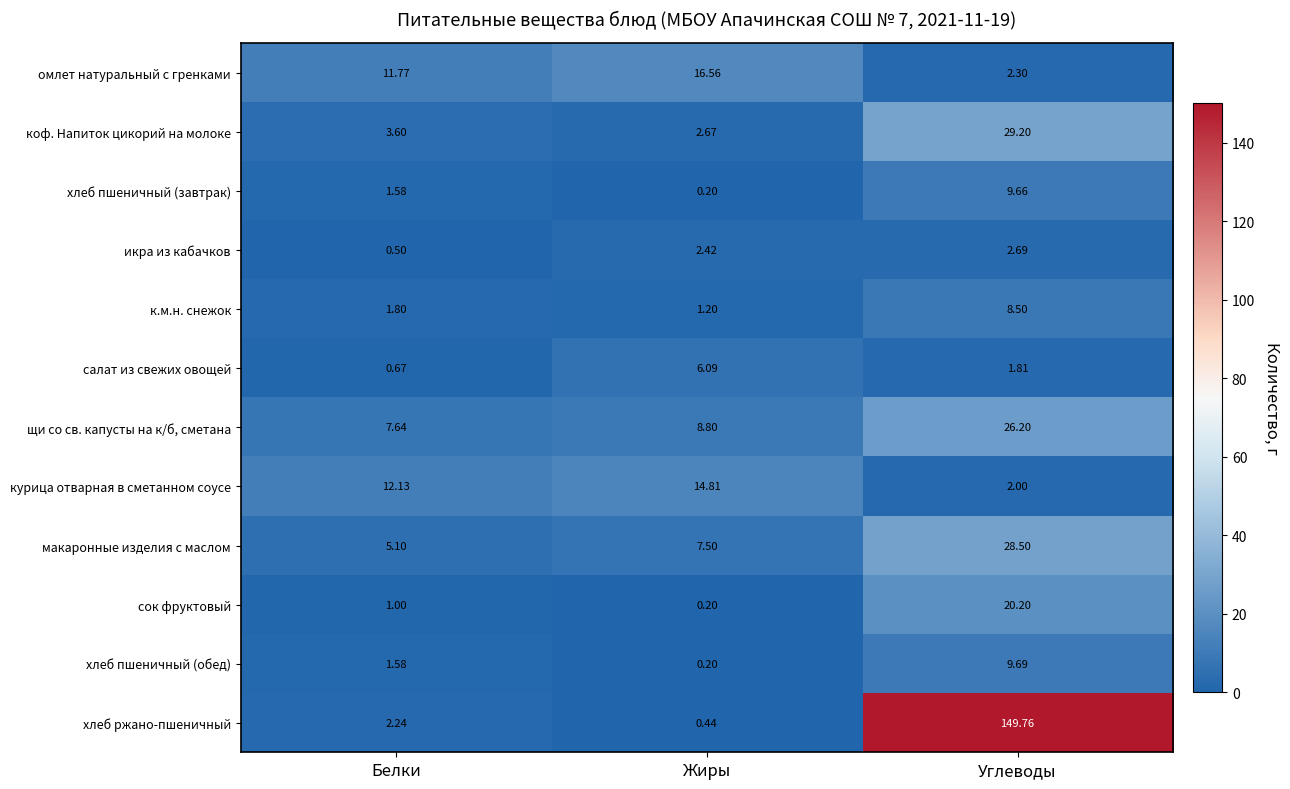

At which category does the chart reach its peak across all series?

Углеводы